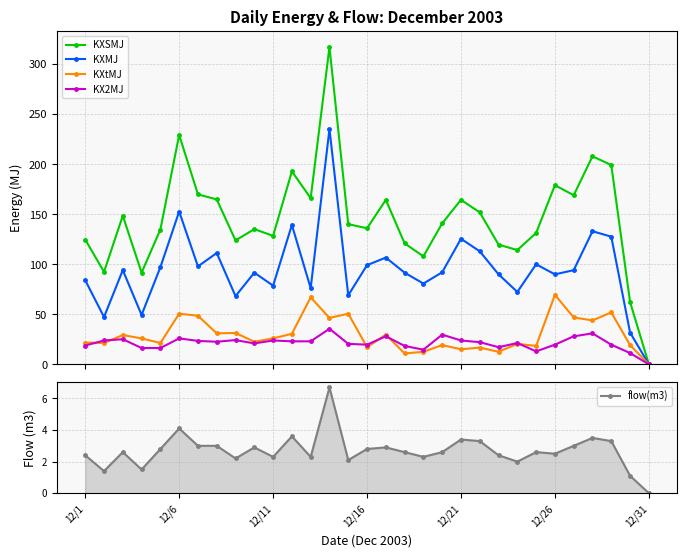

What is the difference between the maximum and minimum values in the KXMJ series?

235.3